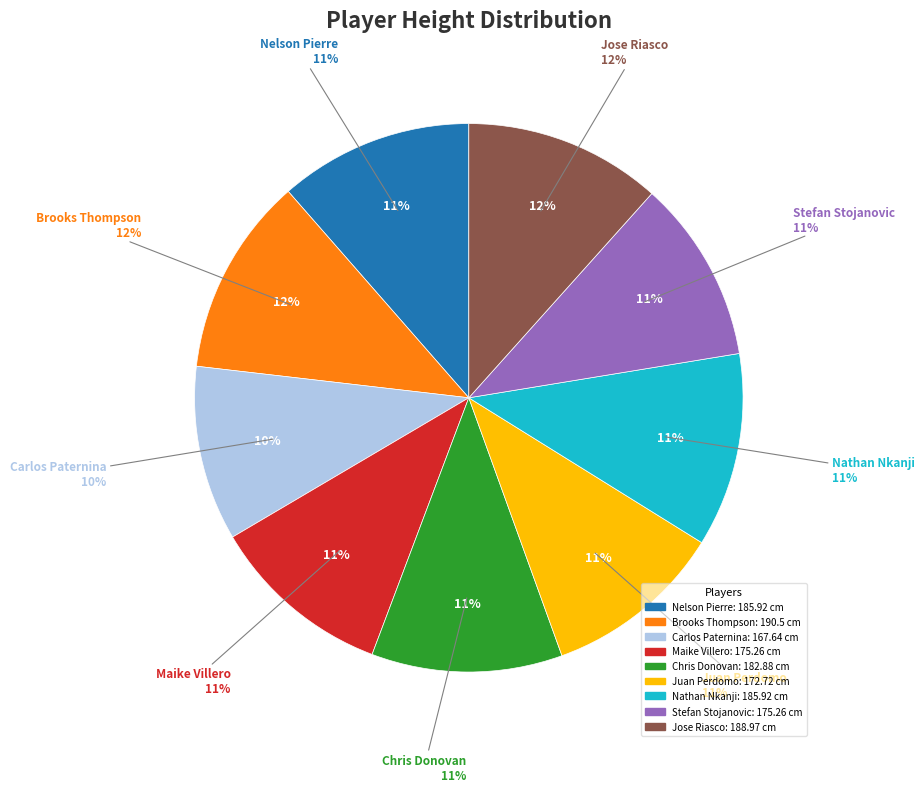

What is the largest slice in the pie chart?

Brooks Thompson